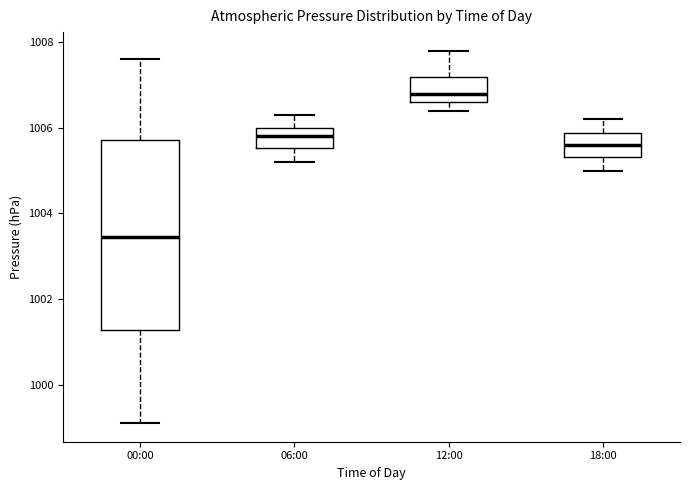

Comparing the boxes themselves (not the whiskers), which one is the tallest?

00:00